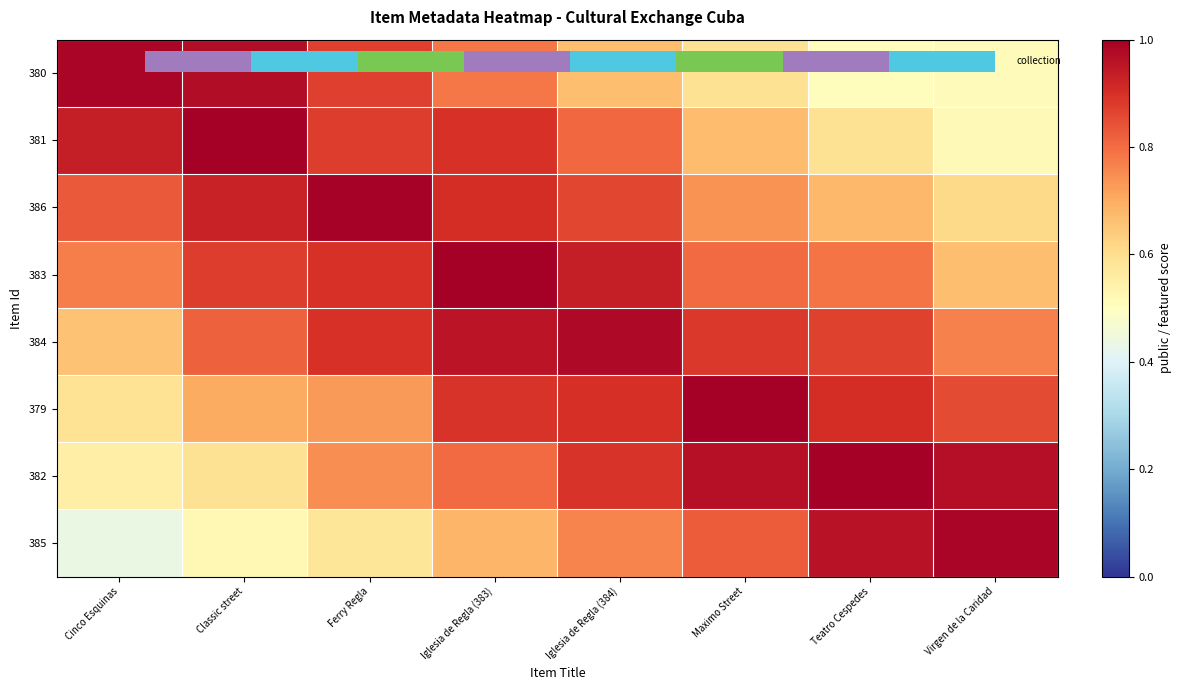

List the labels in order of 386 value, smallest first.

Virgen de la Caridad, Teatro Cespedes, Maximo Street, Cinco Esquinas, Iglesia de Regla (384), Iglesia de Regla (383), Classic street, Ferry Regla